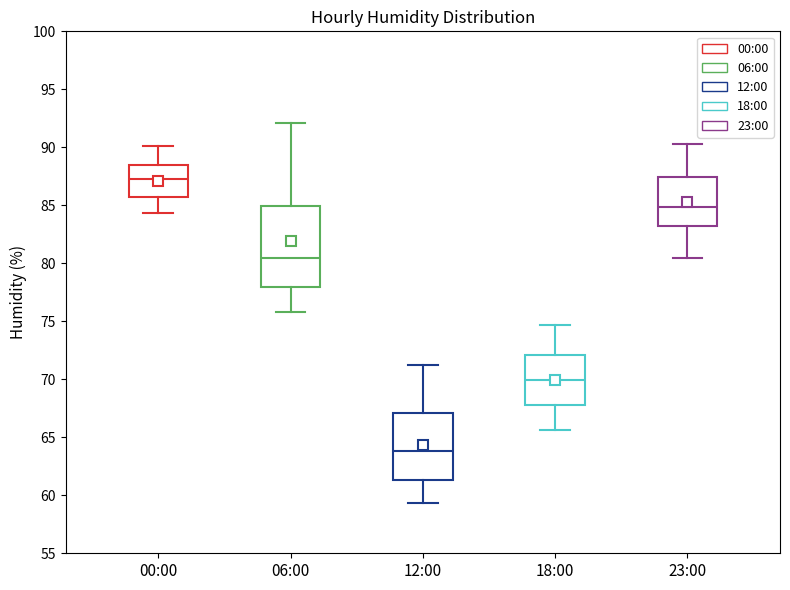

Reading left to right, transcribe this box plot: for each box, give where its median line is, the range the box spans, and where its two whiskers end, as read against the y-axis. The values are not printed on the chart, so give them approximately, as read against the axis.

00:00: median 87.5, box 85.5 to 88.5, whiskers 84.5 to 90.0
06:00: median 80.5, box 78.0 to 85.0, whiskers 76.0 to 92.0
12:00: median 64.0, box 61.5 to 67.0, whiskers 59.5 to 71.0
18:00: median 70.0, box 68.0 to 72.0, whiskers 65.5 to 74.5
23:00: median 85.0, box 83.0 to 87.5, whiskers 80.5 to 90.5